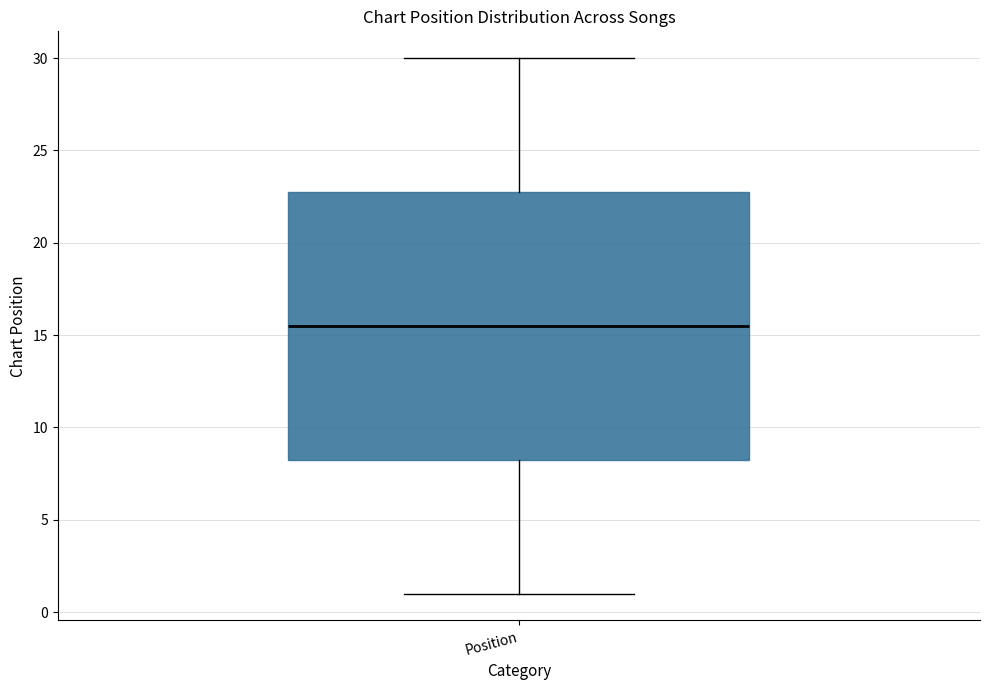

Read this box plot against the y-axis: the position of the median line, the range covered by the box, and the ends of both whiskers. The values are not printed on the chart, so give them approximately, as read against the axis.

median 15.5, box 8.5 to 23.0, whiskers 1.0 to 30.0